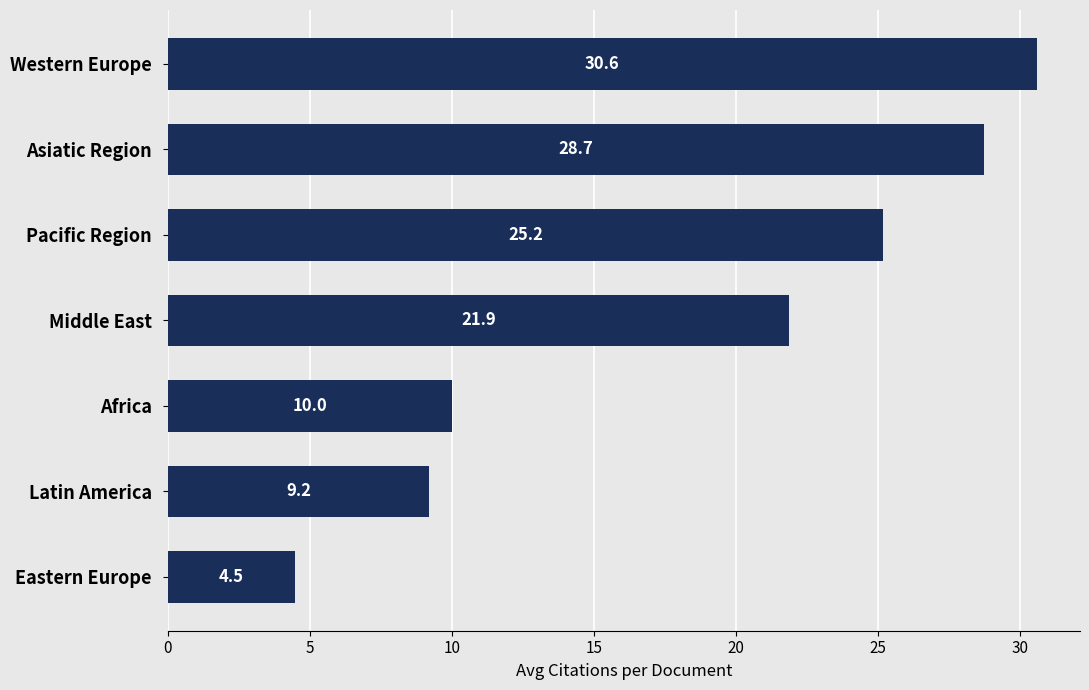

Reading top to bottom, what are all the values shown in this chart?

Western Europe=30.6	Asiatic Region=28.7	Pacific Region=25.2	Middle East=21.9	Africa=10.0	Latin America=9.2	Eastern Europe=4.5